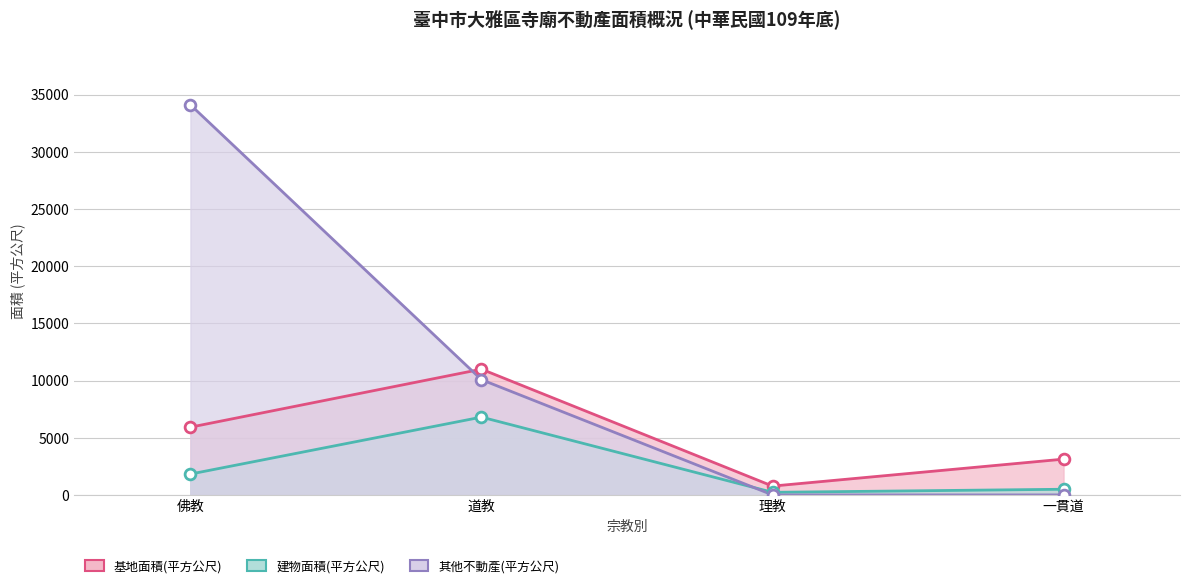

Which series reaches the maximum Y coordinate?

其他不動產(平方公尺)